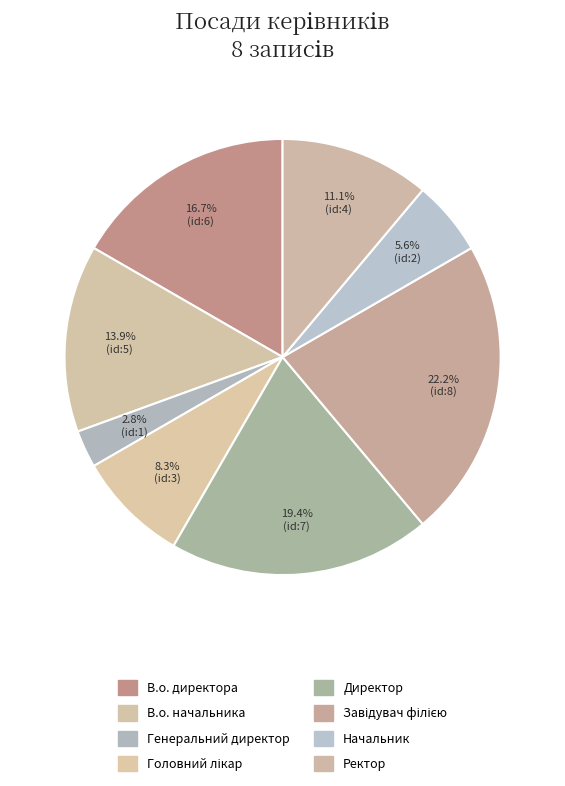

Between Начальник and Завідувач філією, which is larger?

Завідувач філією